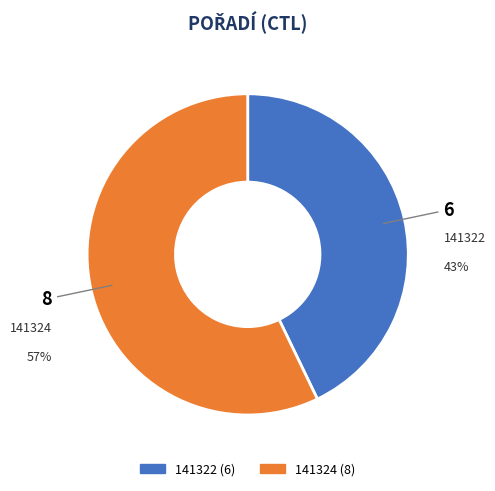

Do 141324 and 141322 together represent more than half of the pie?

Yes